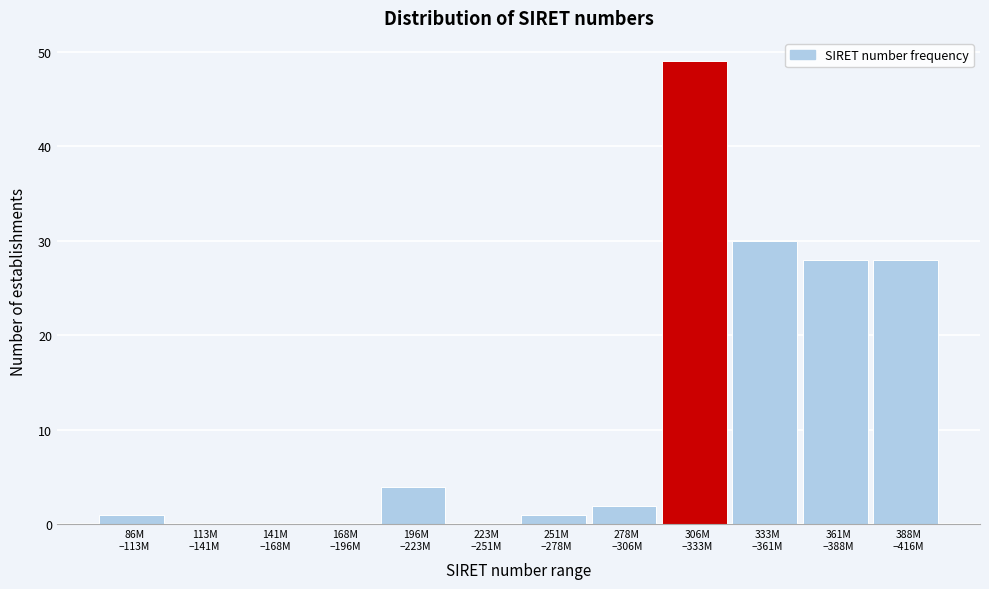

What is the greatest value displayed?

49